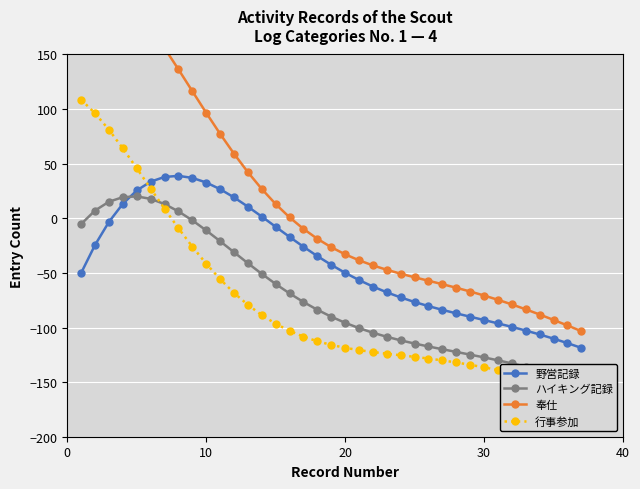

What is the difference between the maximum and minimum values in the 行事参加 series?

265.2